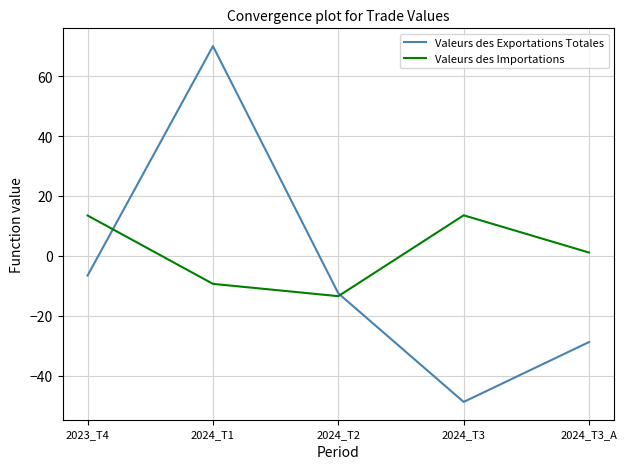

The Valeurs des Importations series shows 4.3 at 2024_T3. True or false?

False